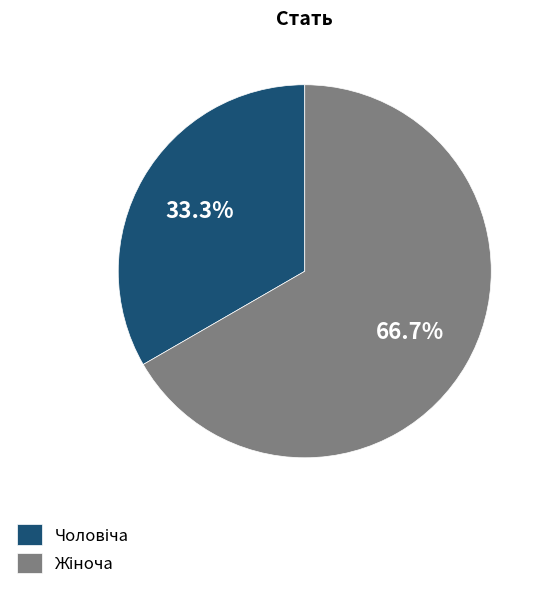

Is there any slice that represents more than half of the pie?

Yes